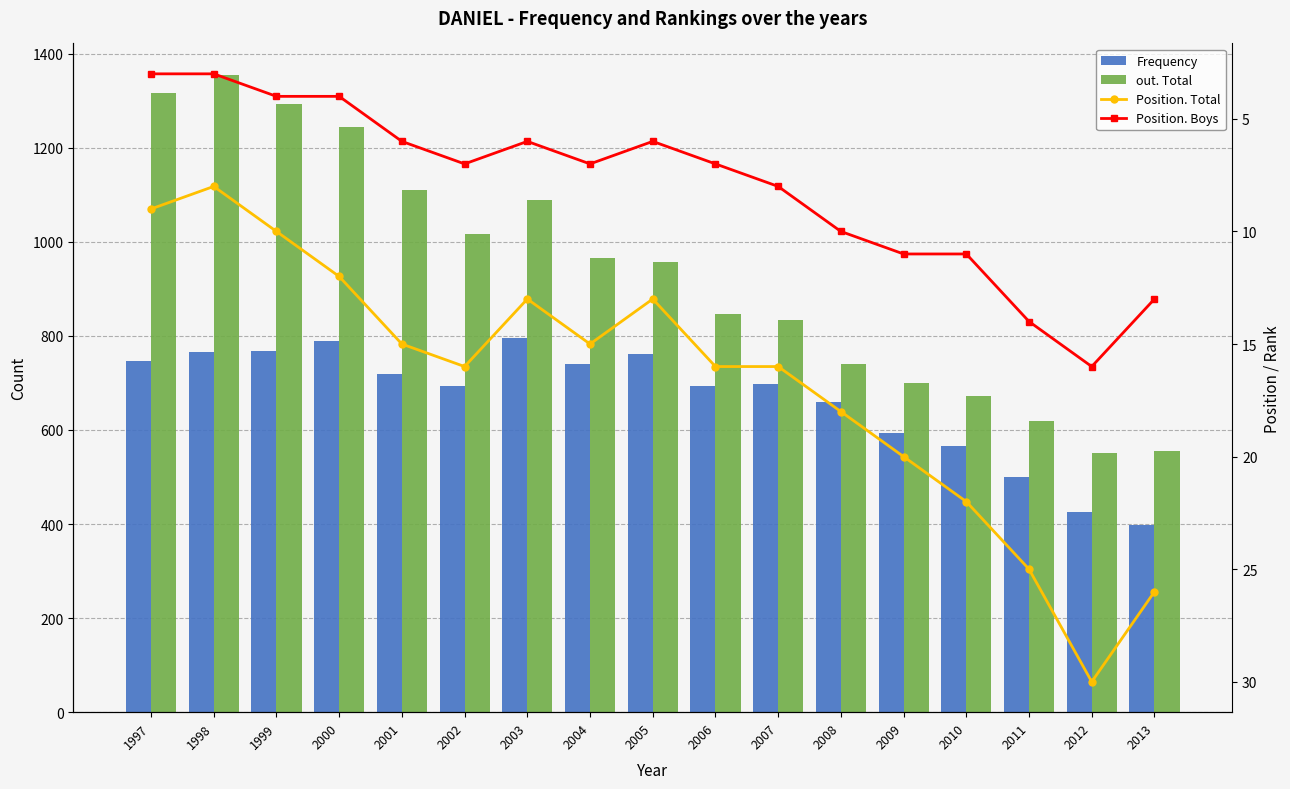

Reading left to right, extract all data points from this chart.

Frequency: 1997=747	1998=766	1999=767	2000=790	2001=719	2002=694	2003=795	2004=740	2005=761	2006=694	2007=698	2008=660	2009=594	2010=565	2011=500	2012=425	2013=397
out. Total: 1997=1317	1998=1354	1999=1292	2000=1244	2001=1111	2002=1016	2003=1089	2004=965	2005=957	2006=846	2007=834	2008=741	2009=700	2010=672	2011=618	2012=551	2013=555
Position. Total: 1997=9	1998=8	1999=10	2000=12	2001=15	2002=16	2003=13	2004=15	2005=13	2006=16	2007=16	2008=18	2009=20	2010=22	2011=25	2012=30	2013=26
Position. Boys: 1997=3	1998=3	1999=4	2000=4	2001=6	2002=7	2003=6	2004=7	2005=6	2006=7	2007=8	2008=10	2009=11	2010=11	2011=14	2012=16	2013=13